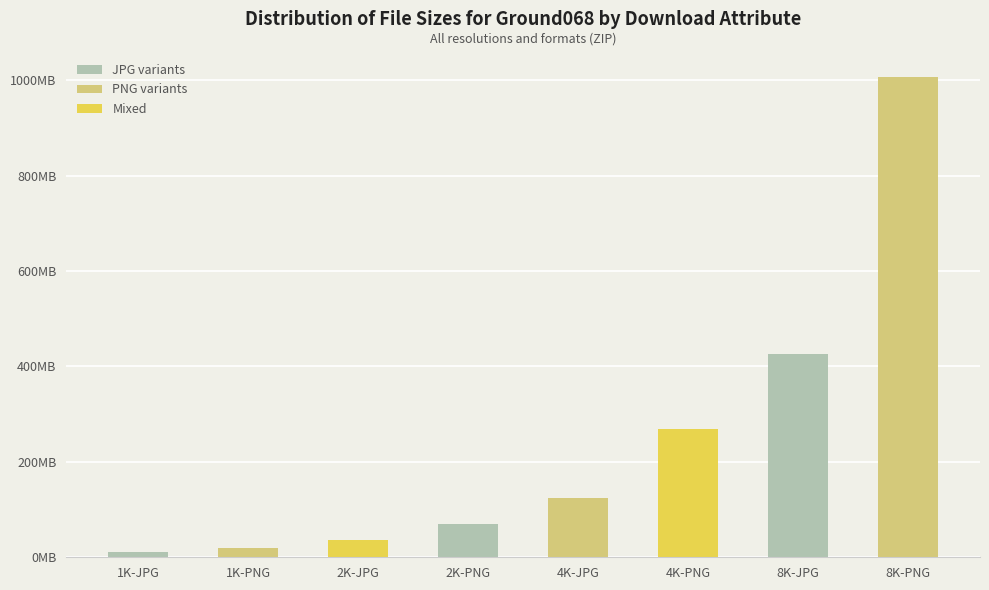

Reading left to right, list all the values displayed in this chart.

1K-JPG=10471447	1K-PNG=19217153	2K-JPG=35553491	2K-PNG=70595025	4K-JPG=124556003	4K-PNG=268669879	8K-JPG=425435420	8K-PNG=1007396863